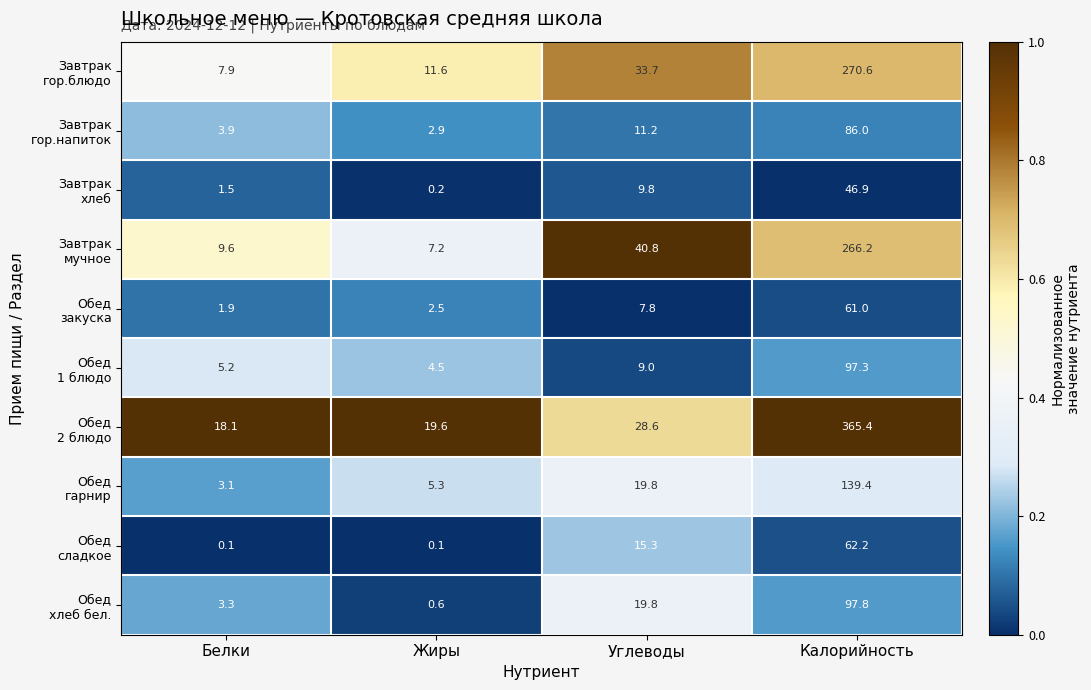

What is the total value across all series at Калорийность?

1492.8